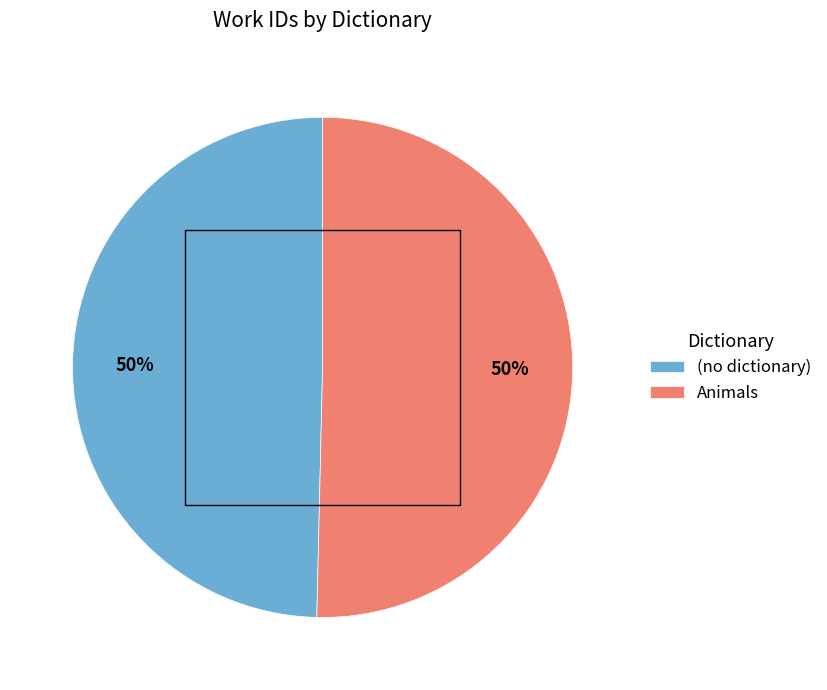

To the nearest percent, what is the average slice percentage?

50%